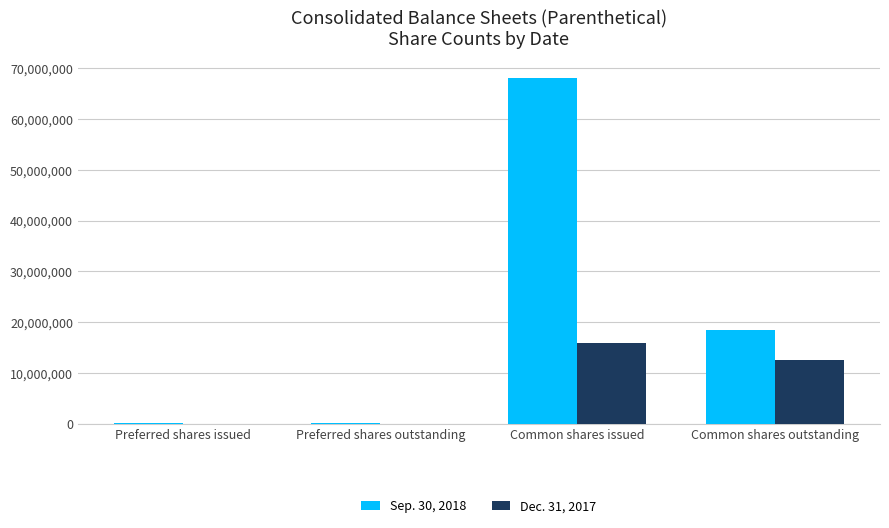

Which series has the widest spread of values?

Sep. 30, 2018